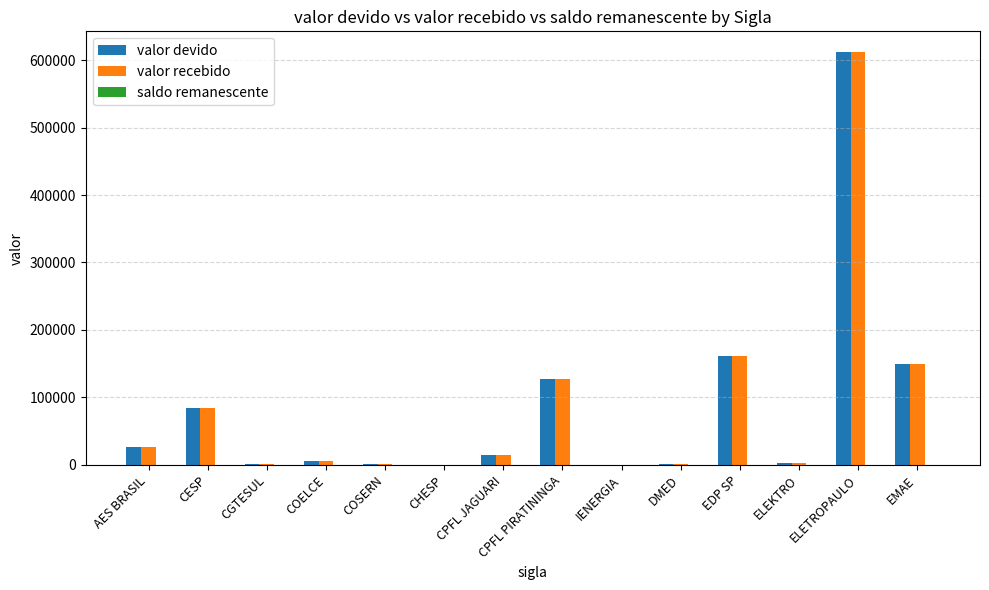

What is the maximum value shown in the chart?

611898.2